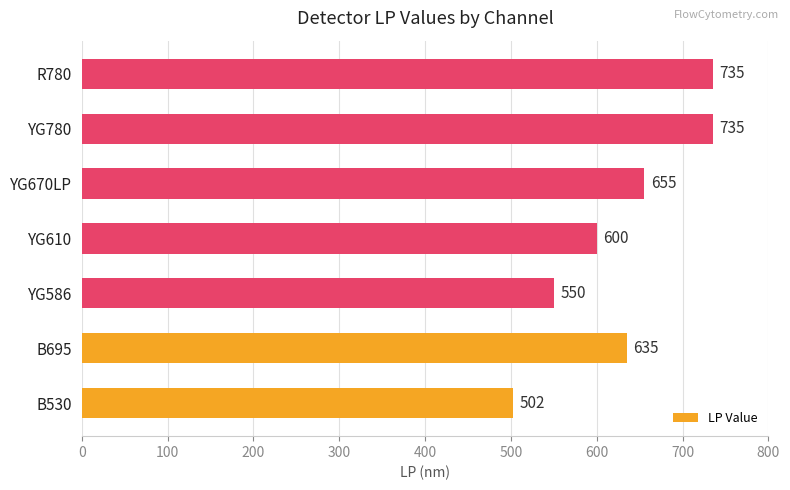

What is the difference between the maximum and minimum values?

233